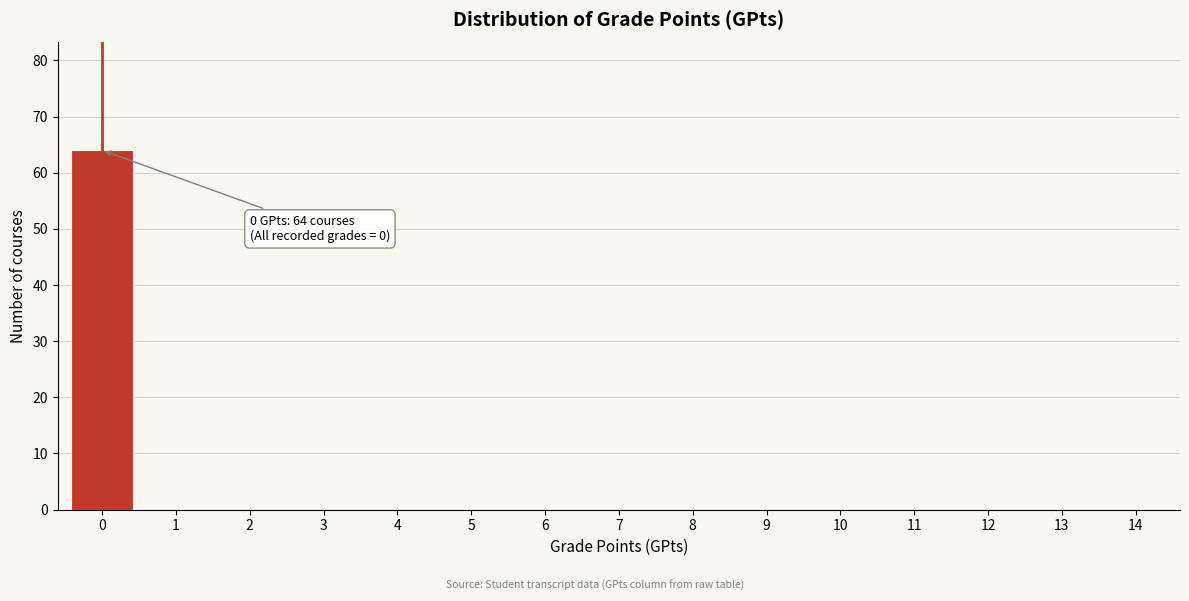

Reading left to right, transcribe all the data shown in this chart.

0=64	1=0	2=0	3=0	4=0	5=0	6=0	7=0	8=0	9=0	10=0	11=0	12=0	13=0	14=0